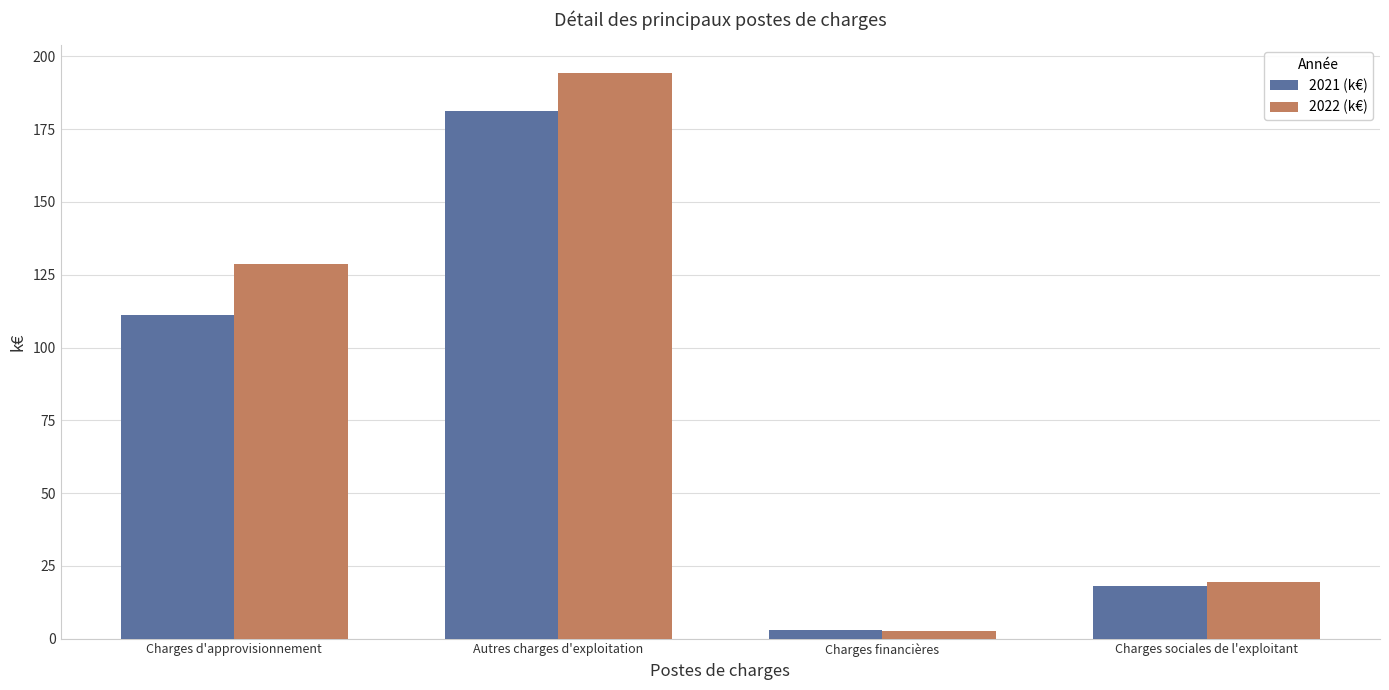

Is it true that 2021 (k€) equals 68.2 at Autres charges d'exploitation?

False